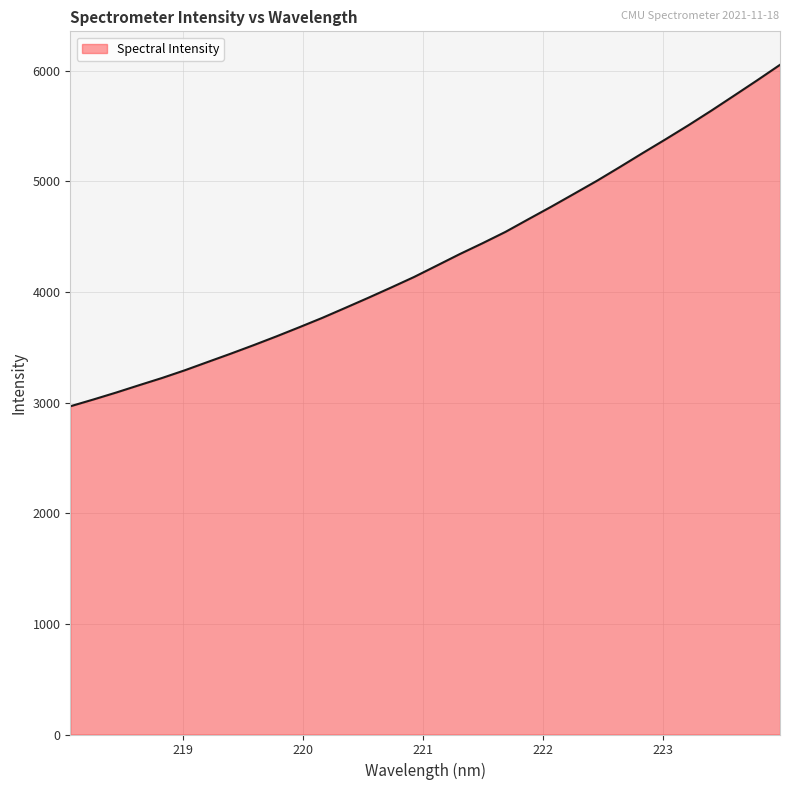

What is the difference between the maximum and minimum values?

3086.2